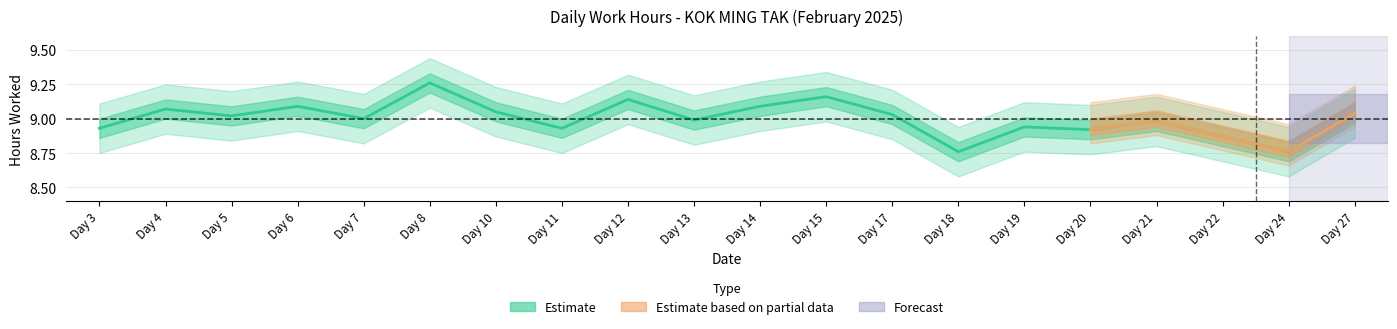

The chart shows a value of 3.5 at Day 10. True or false?

False